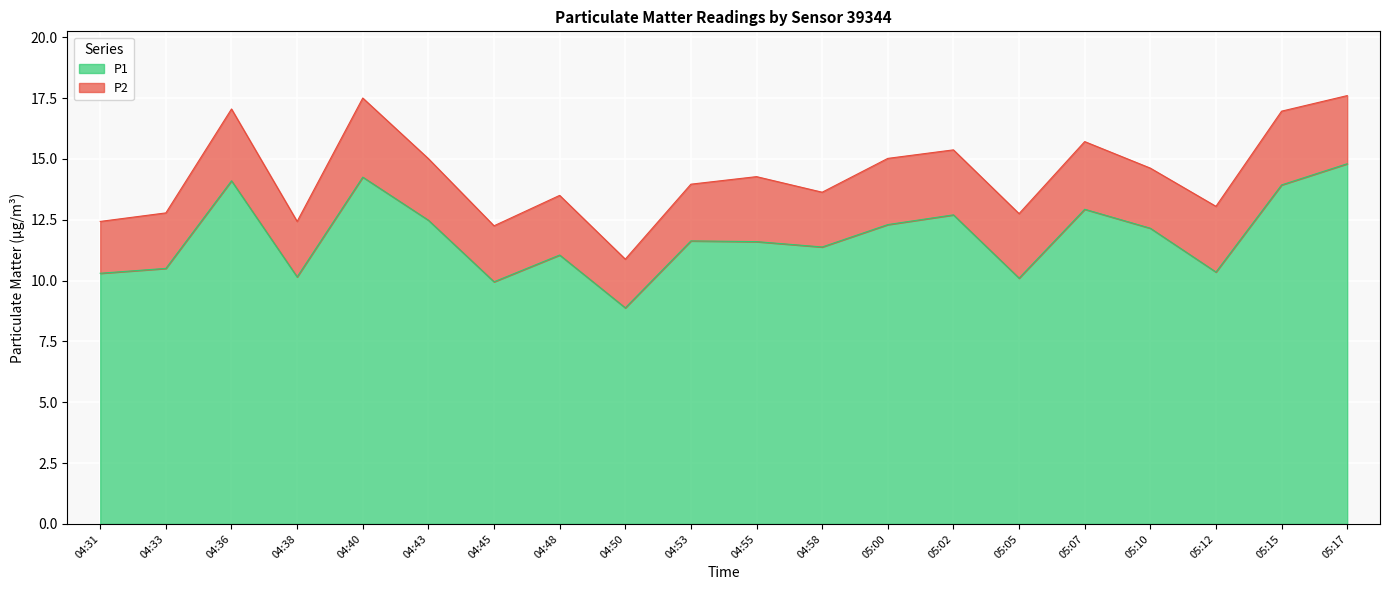

List the labels in order of value, largest first.

05:17, 04:40, 04:36, 05:15, 05:07, 05:02, 04:43, 05:00, 05:10, 04:53, 04:55, 04:58, 04:48, 04:33, 05:12, 04:31, 04:38, 05:05, 04:45, 04:50